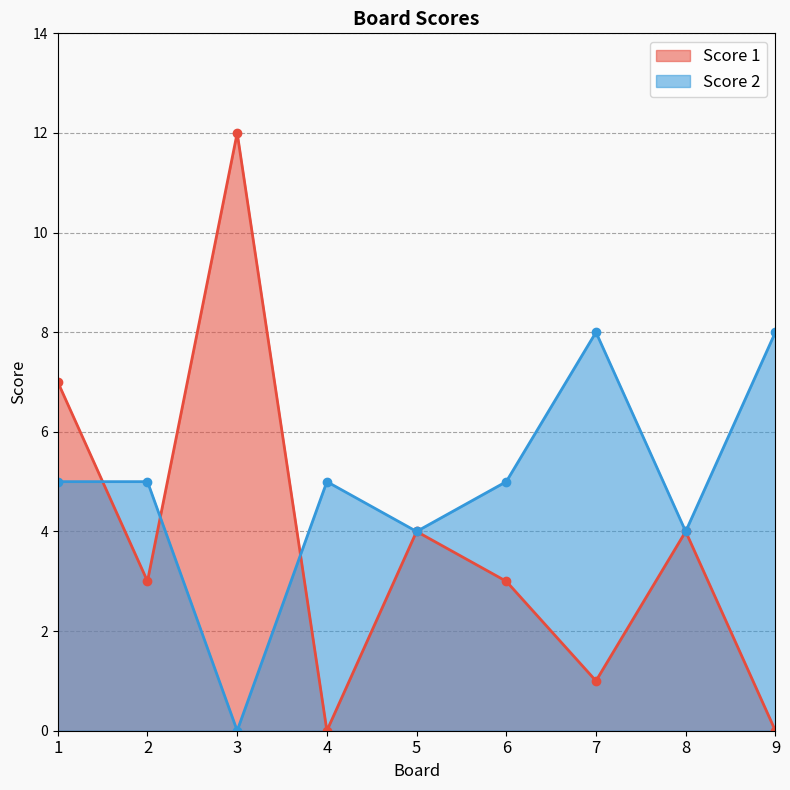

List the labels in order of Score 2 value, largest first.

7, 9, 1, 2, 4, 6, 5, 8, 3